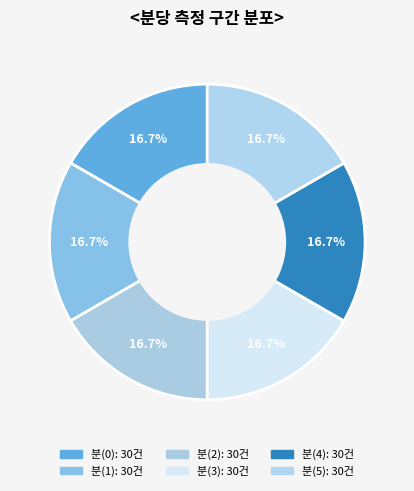

How many segments does this pie chart have?

6